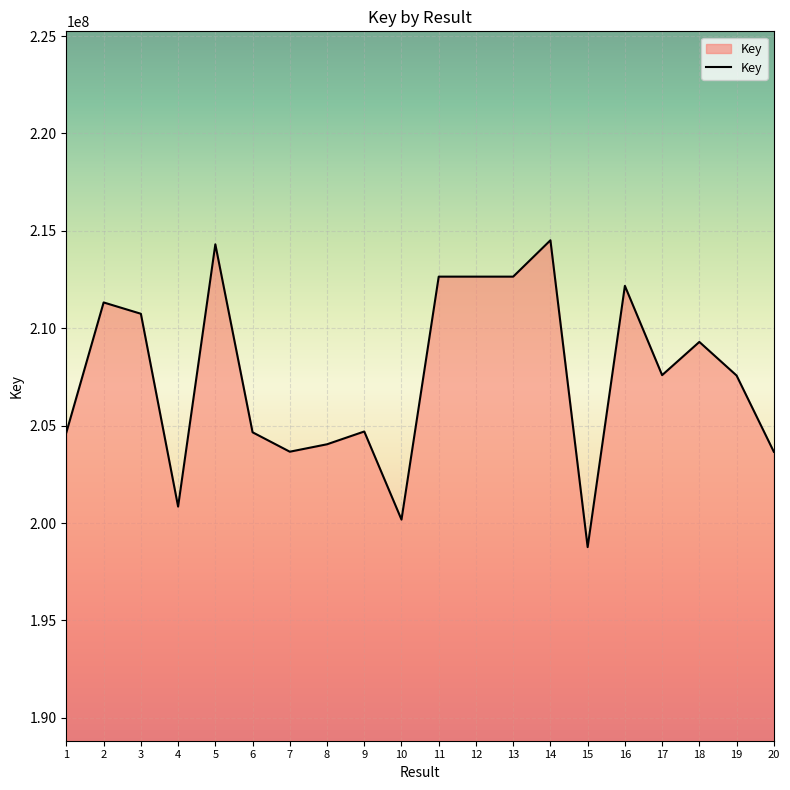

What is the difference between the maximum and minimum values?

15752678